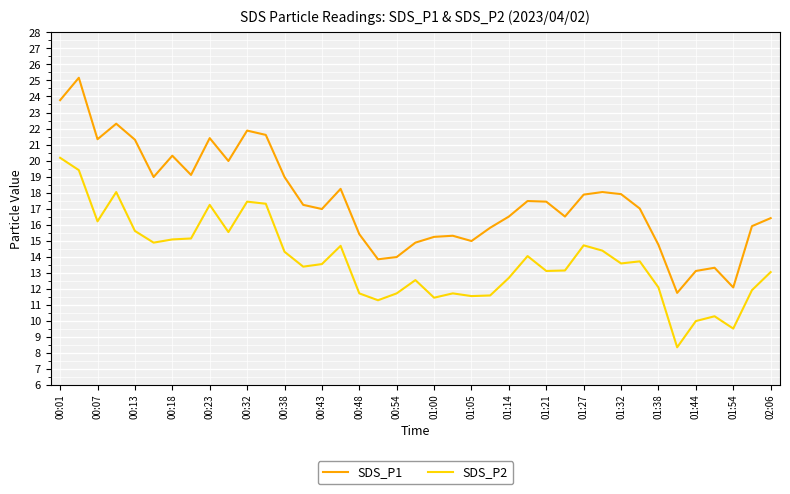

Which series has the largest range (max minus min)?

SDS_P1